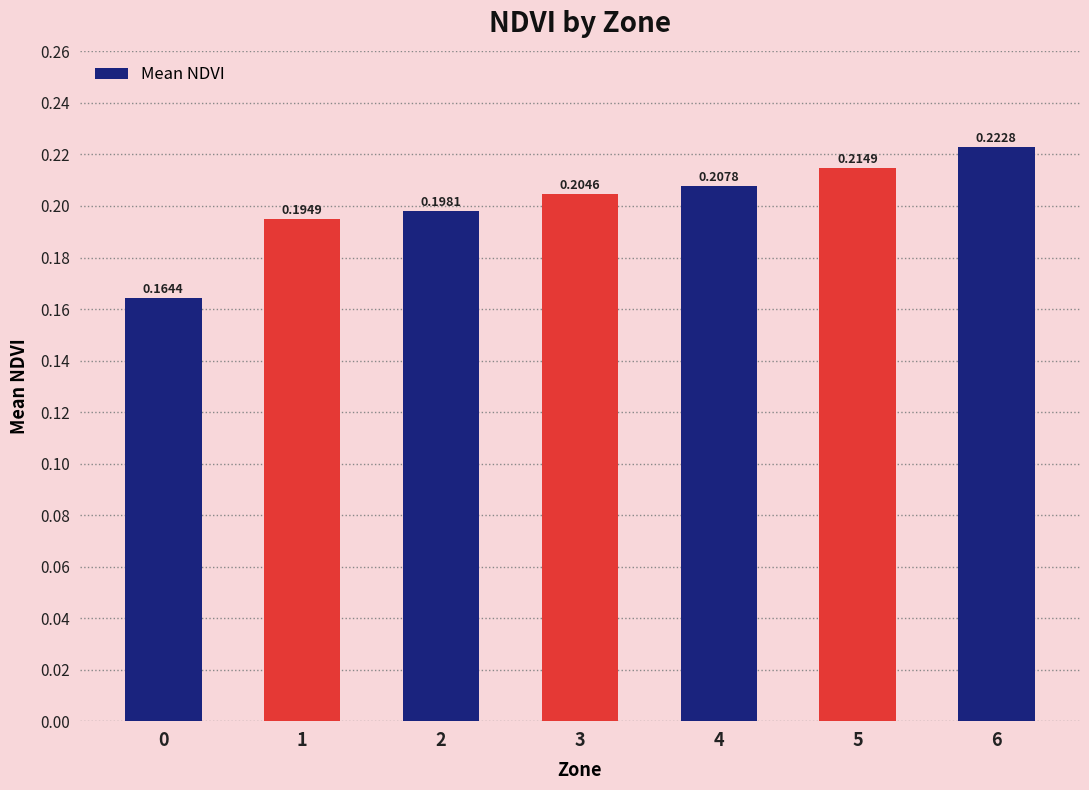

Rank the categories by value from highest to lowest.

6, 5, 4, 3, 2, 1, 0